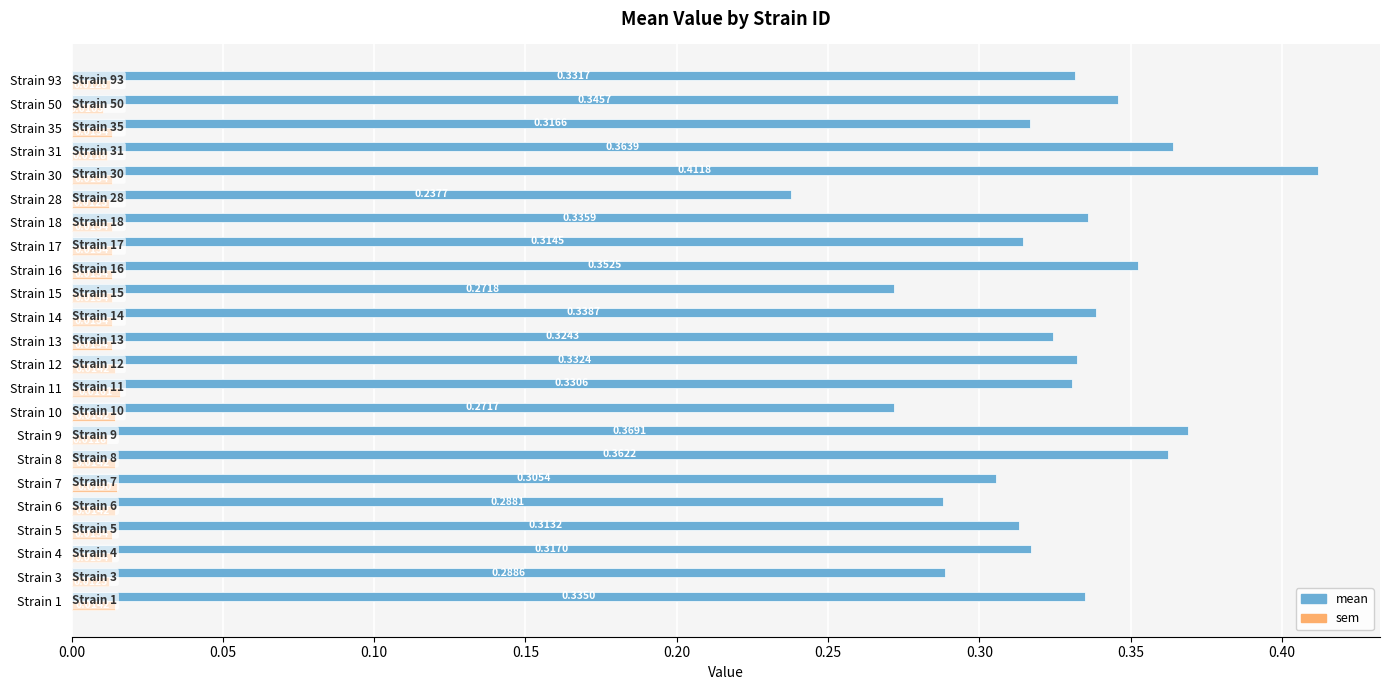

Count the sem values in the range 0 to 1.

23